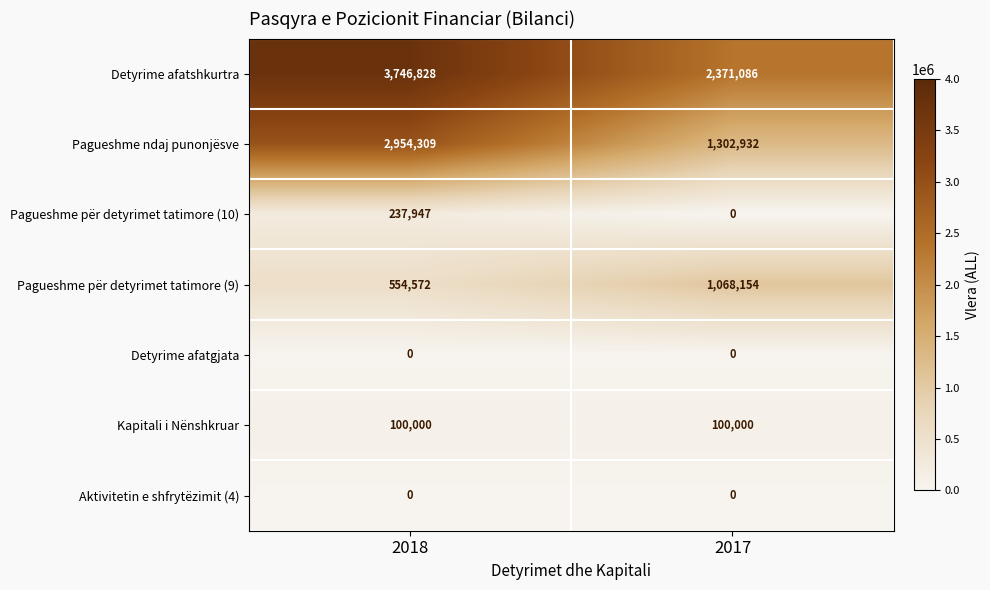

What is the maximum value shown in the chart?

3746828